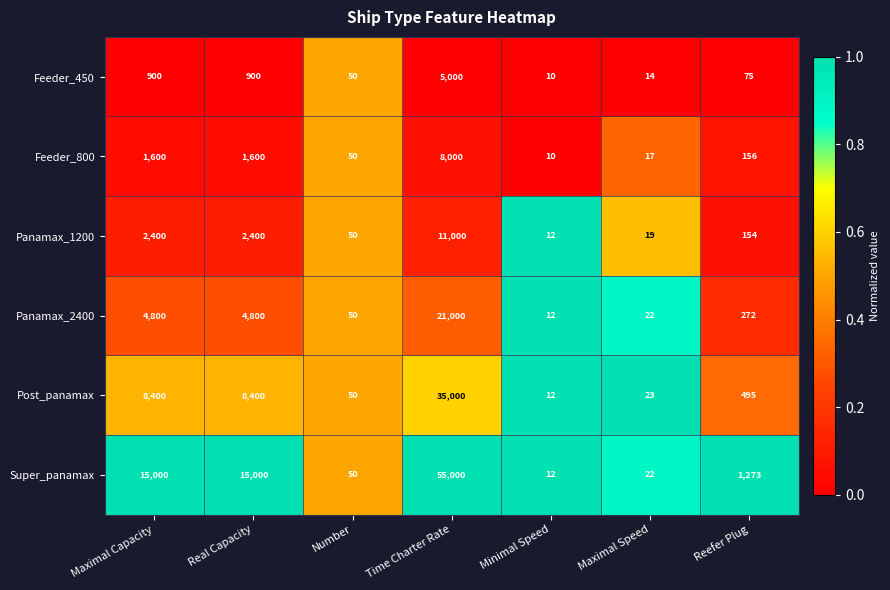

Is it true that Feeder_450 equals 1604 at Real Capacity?

False